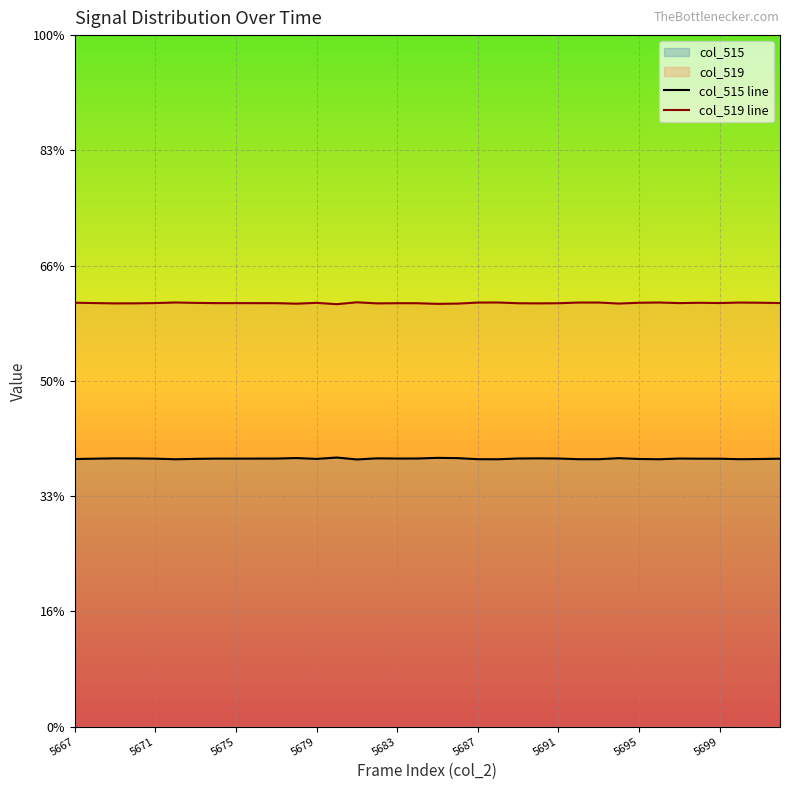

Does the chart display data point markers on the line(s)?

No